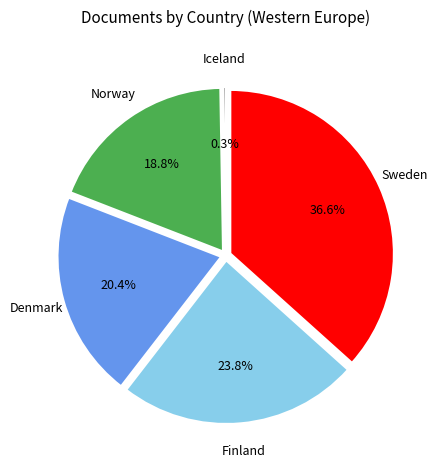

Combined, do Norway and Sweden account for over 50%?

Yes